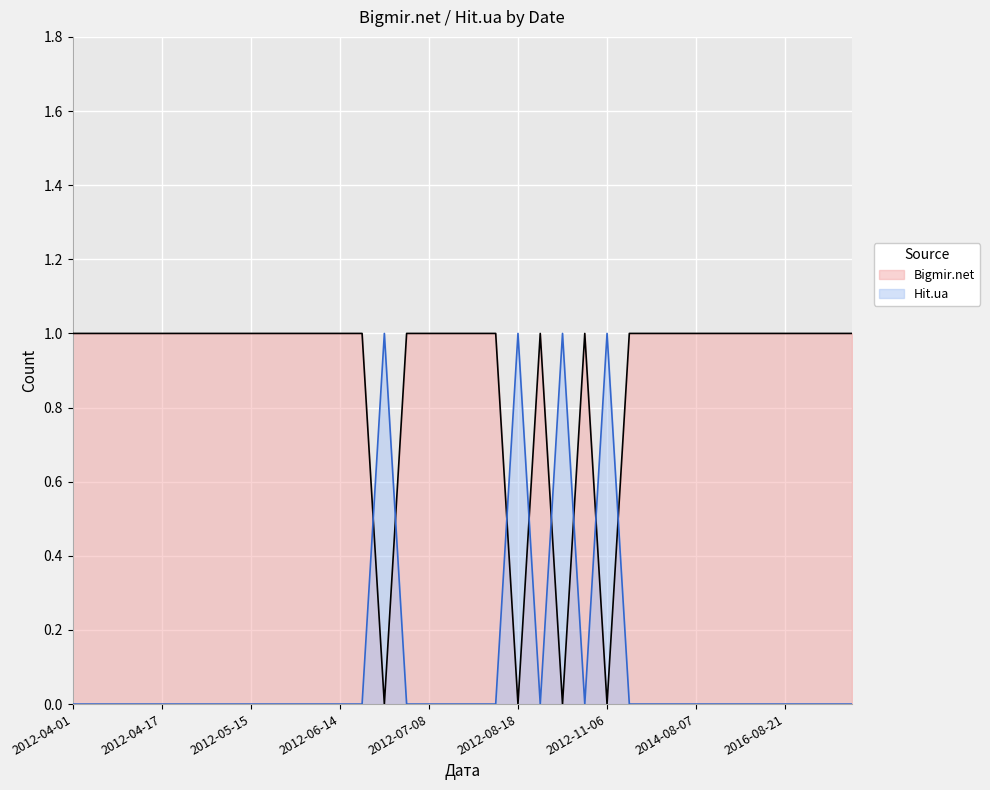

Between 2017-11-27 and 2016-08-21, which is larger?

2017-11-27